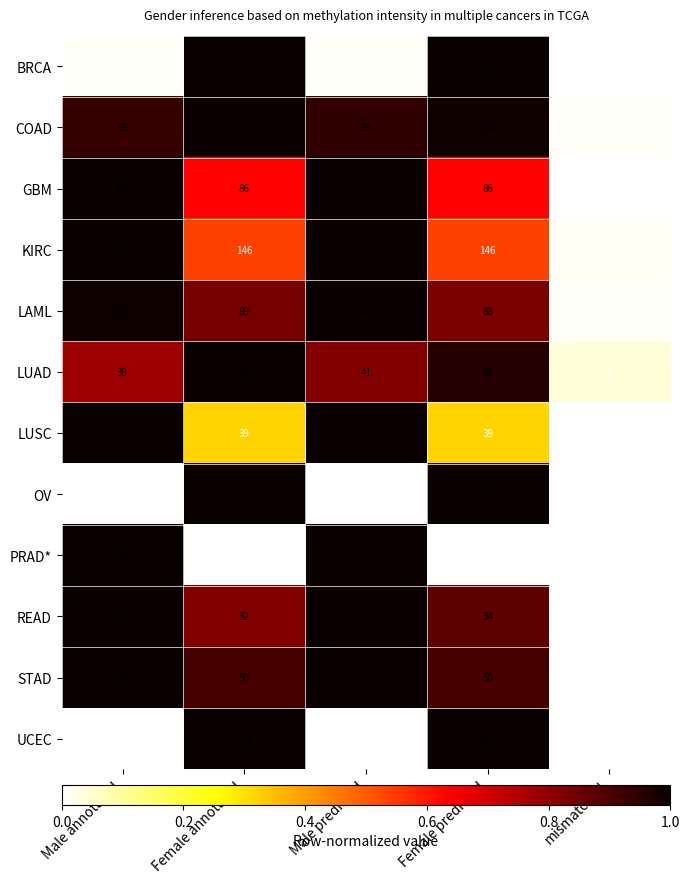

What is the average value of the BRCA series?

137